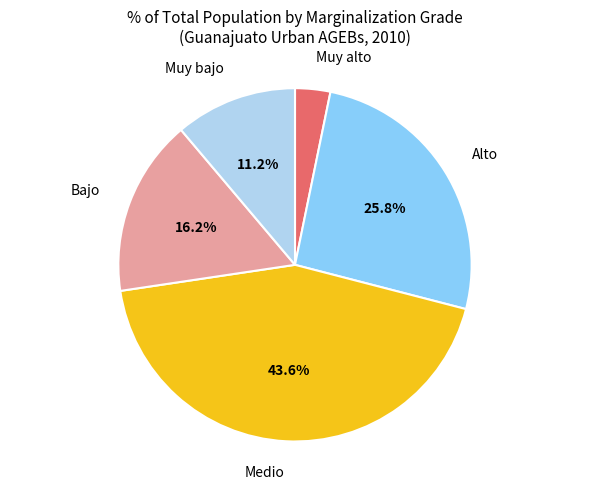

What portion of the pie excludes Bajo?

83.8%